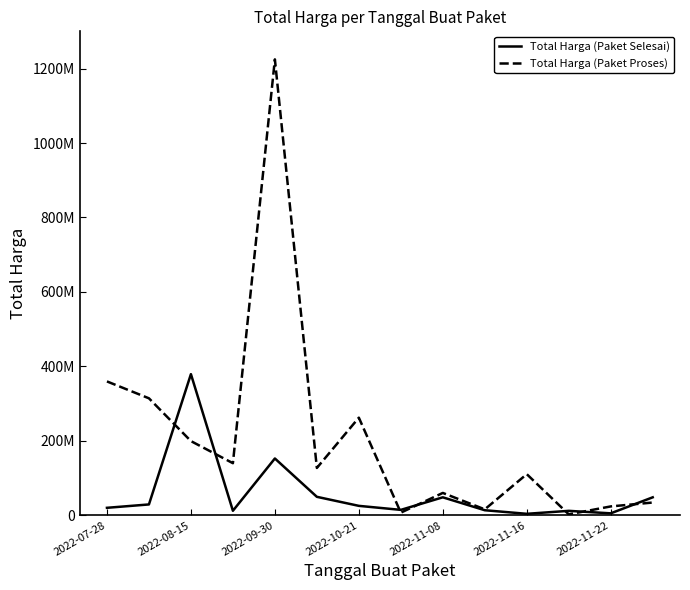

What is the average value of the Total Harga (Paket Selesai) series?

58001429